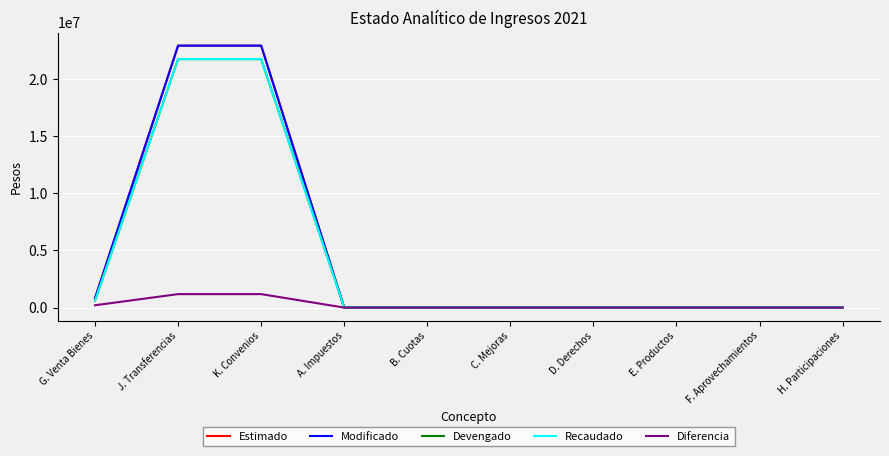

What is the average value of the Estimado series?

4665766.3